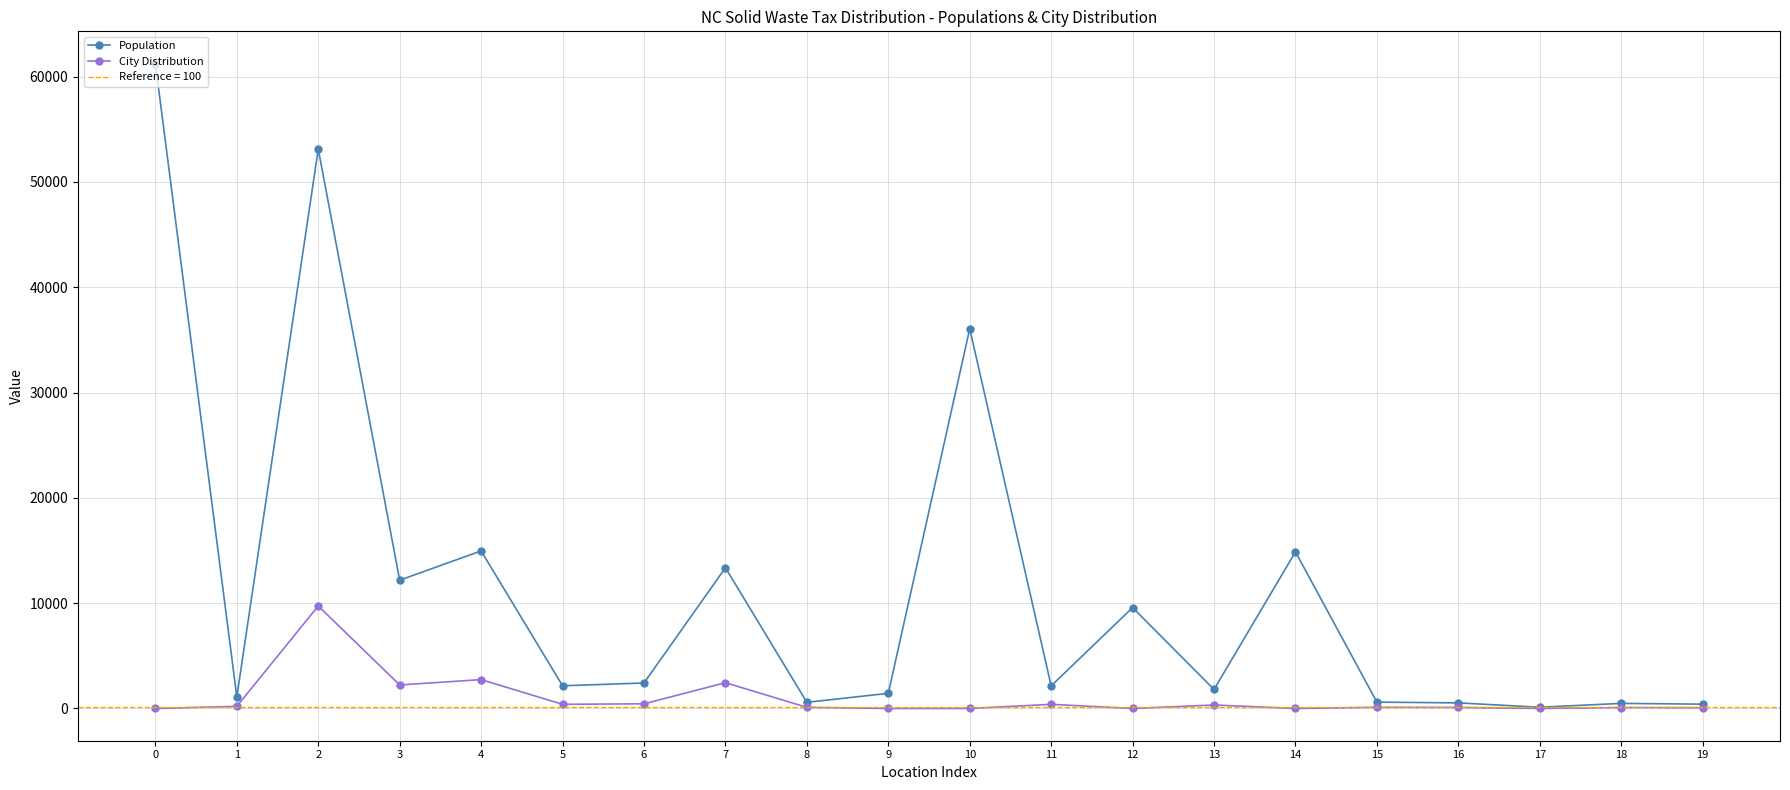

How many values in the City Distribution series are below 110?

10